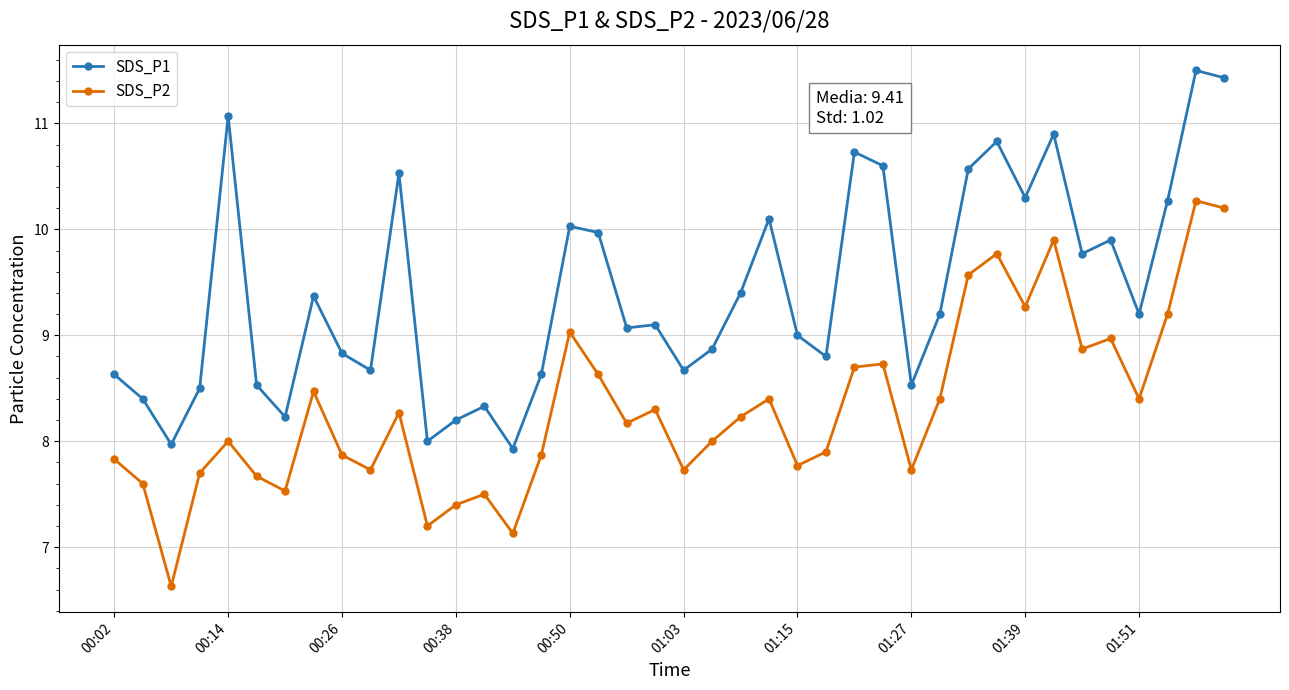

What is the difference between the maximum and minimum values in the SDS_P2 series?

3.6